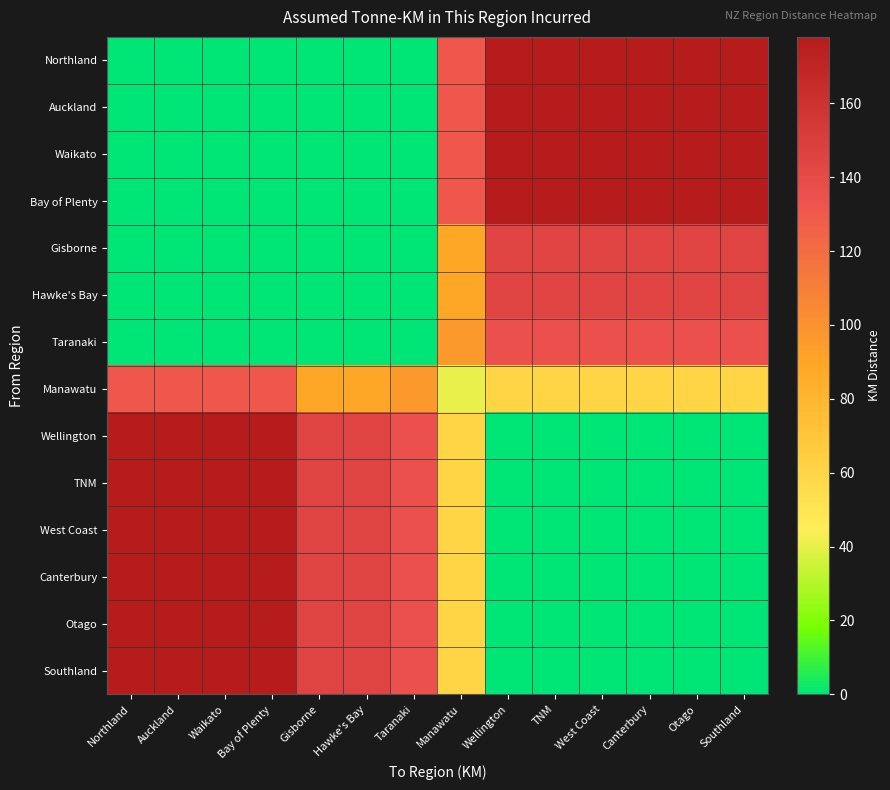

What is the spread (max minus min) of values at Wellington?

178.0